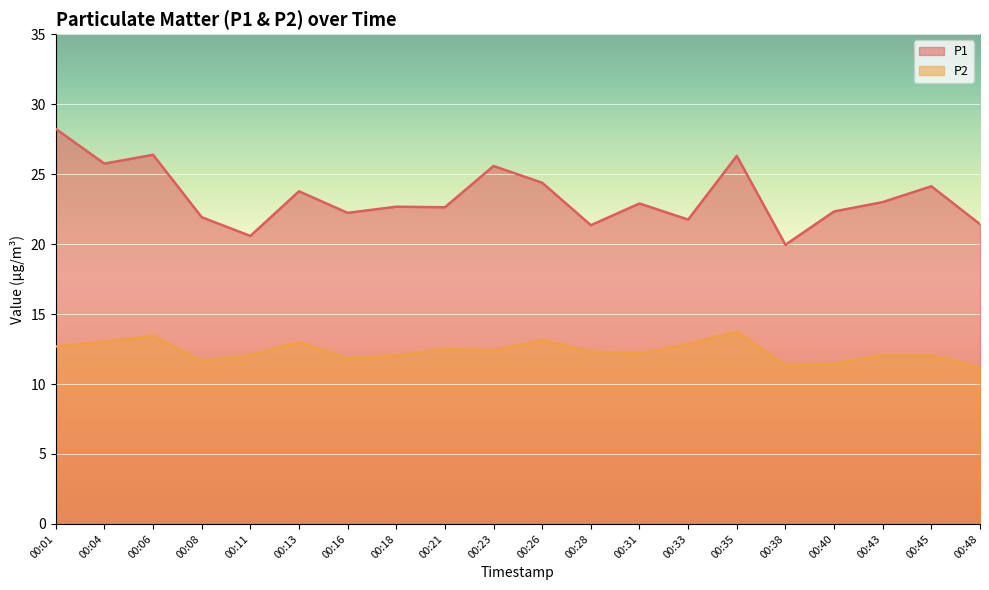

What is the maximum value for P2?

13.8